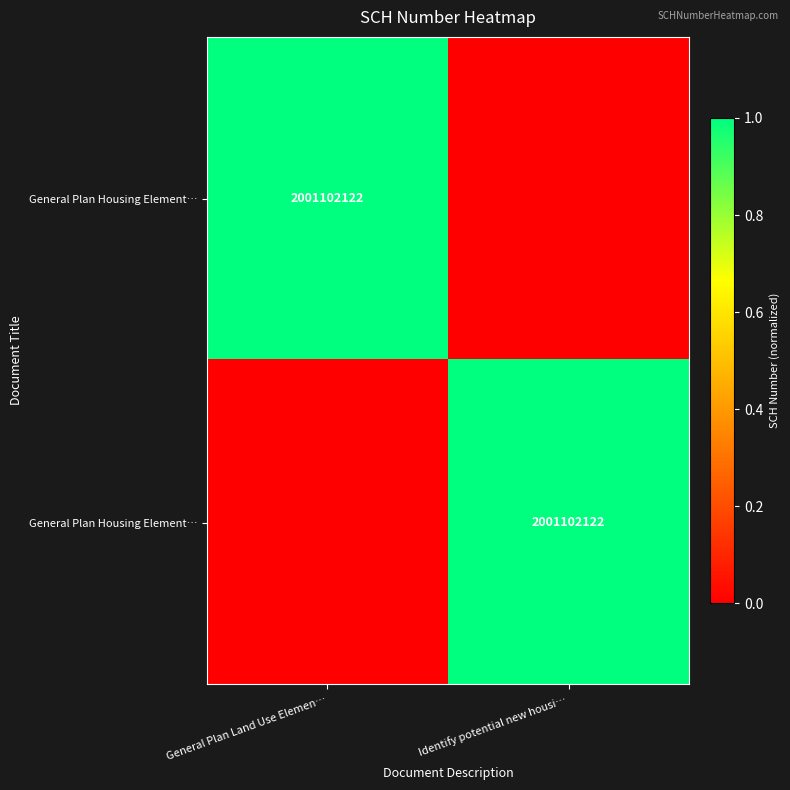

At how many categories does at least one series exceed 0?

2